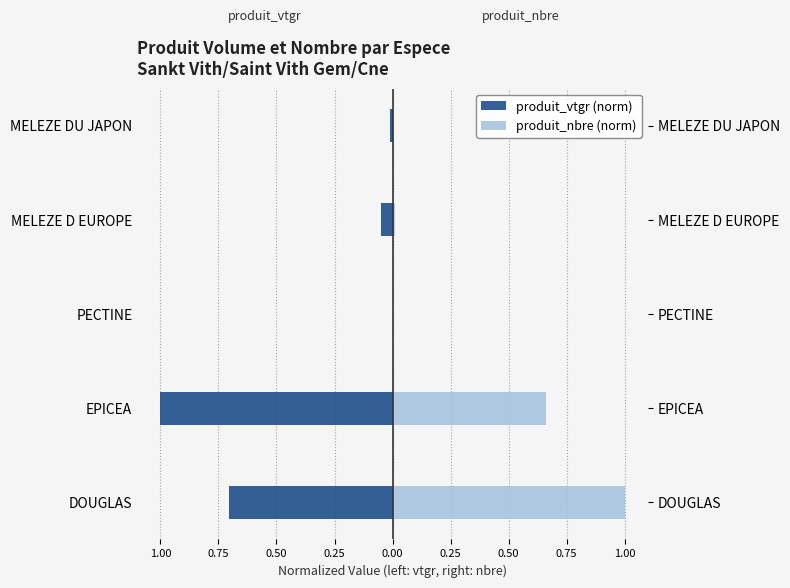

True or false: produit_nbre (norm) has a value of 0.0 at MELEZE DU JAPON.

False